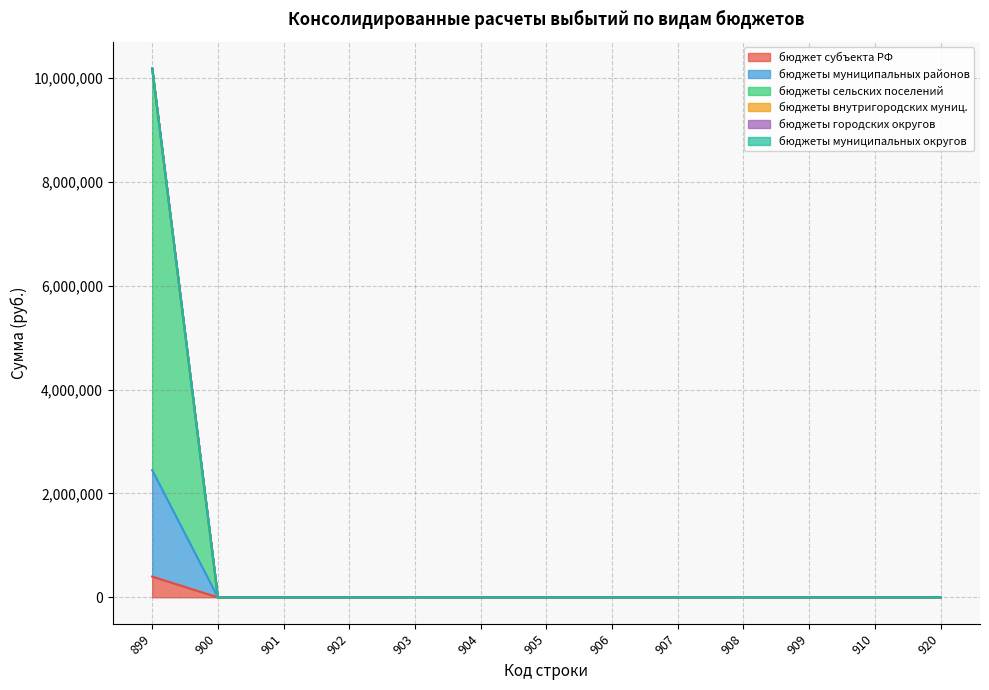

How many data points in бюджеты муниципальных районов are above 0?

1